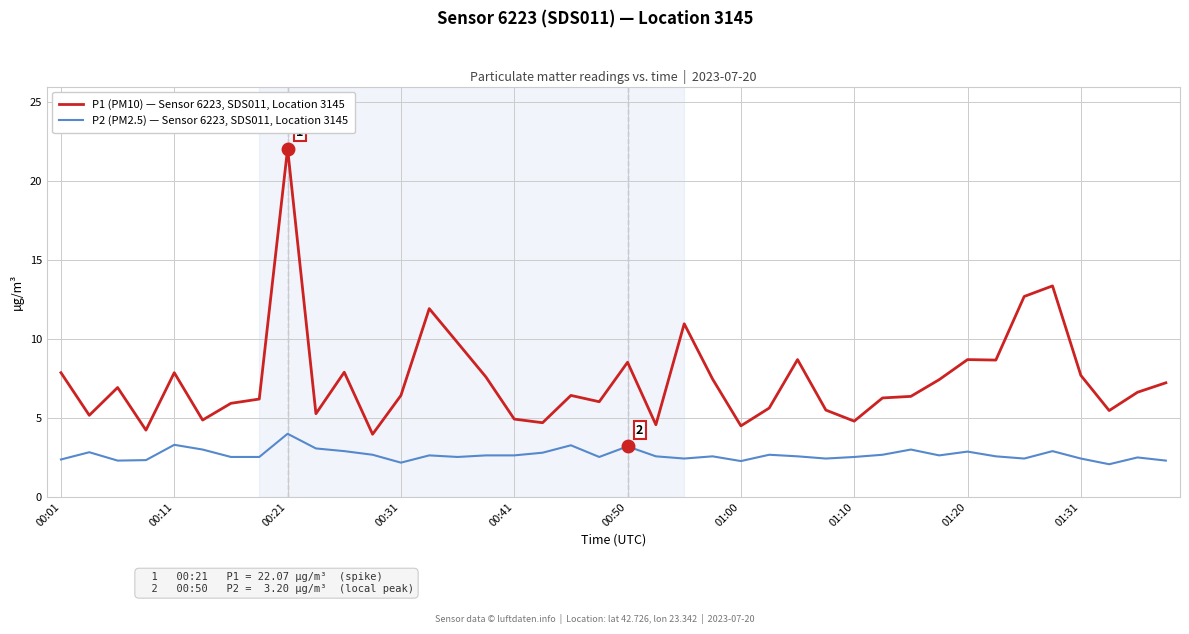

What is the maximum value shown in the chart?

22.1